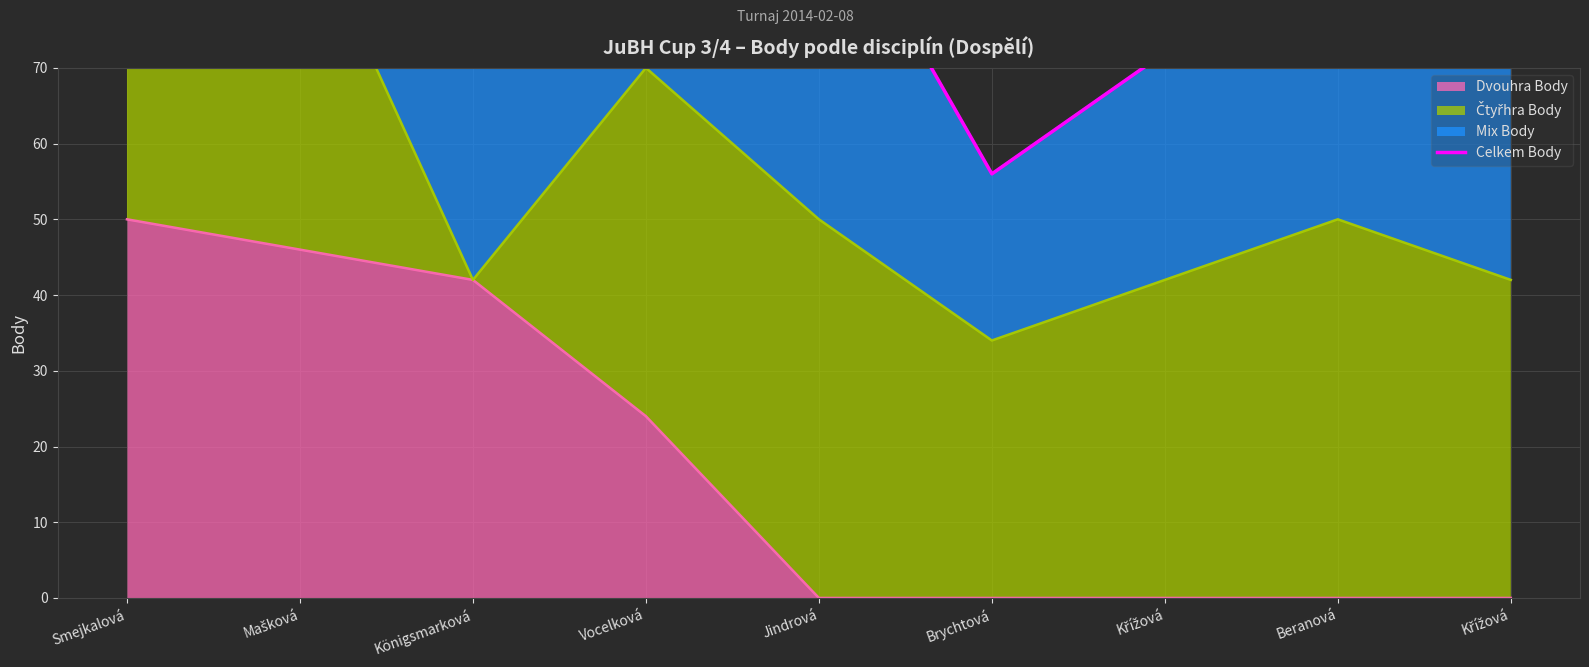

Count the number of values greater than 88.

4